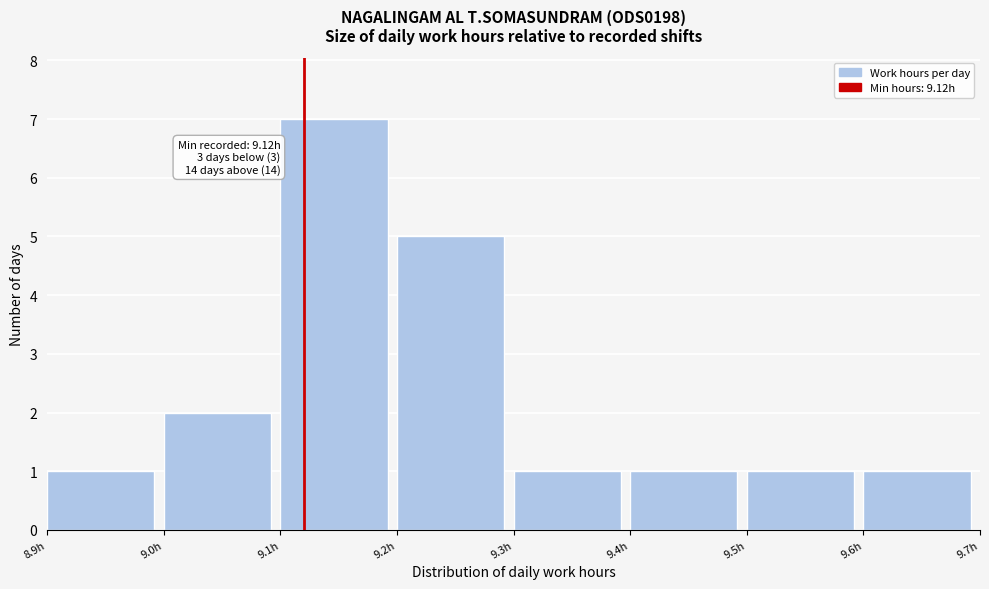

Over which range of the x-axis is the bar tallest?

9.1 to 9.2